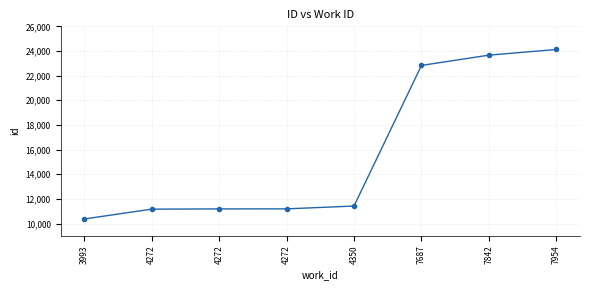

How many lines are shown in the chart?

1